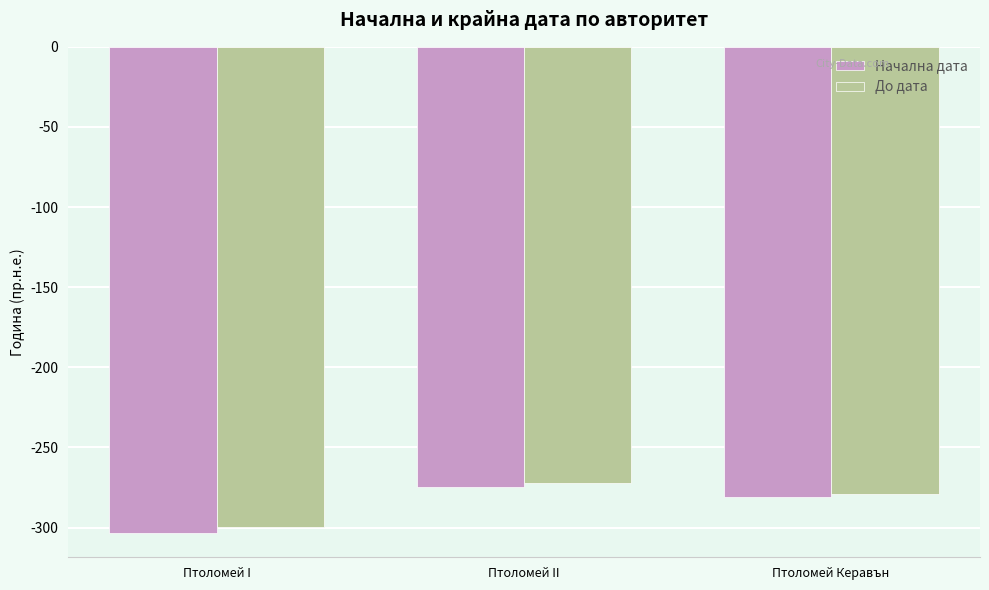

Which category has the highest value across all series?

Птоломей II